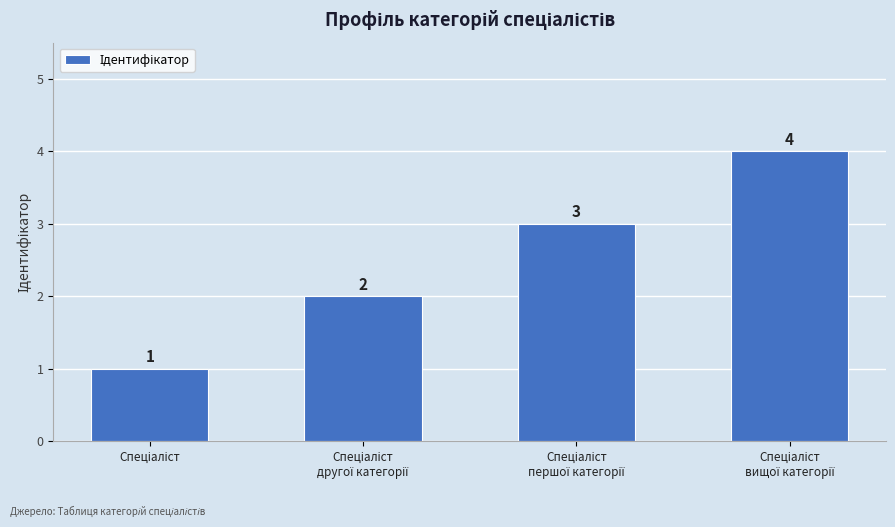

Count the values in the range 2 to 4.

3